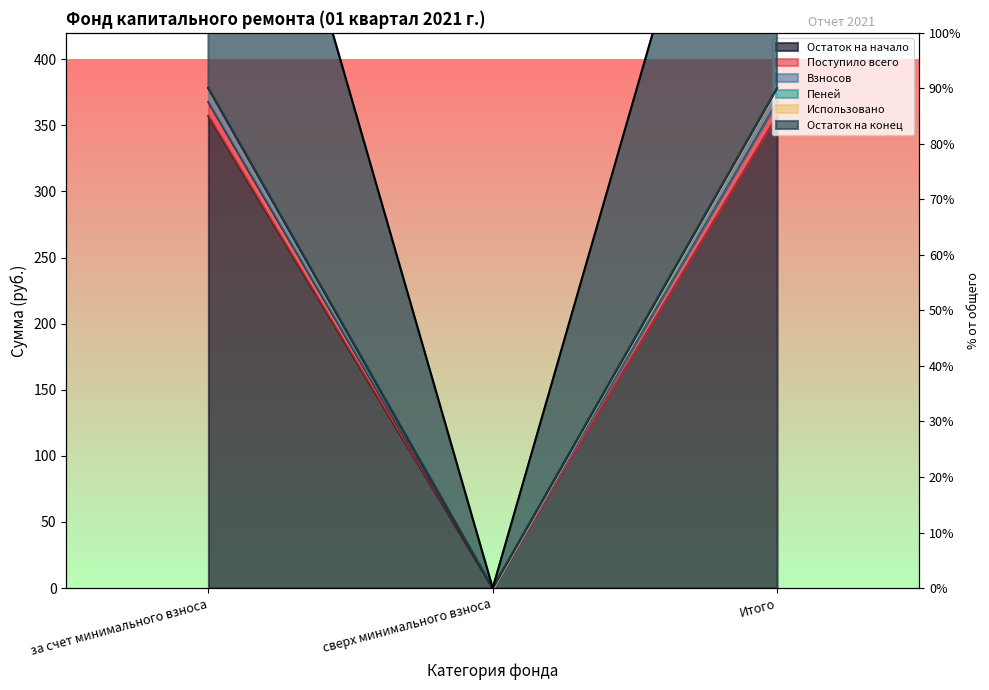

What position from the right is Итого?

1